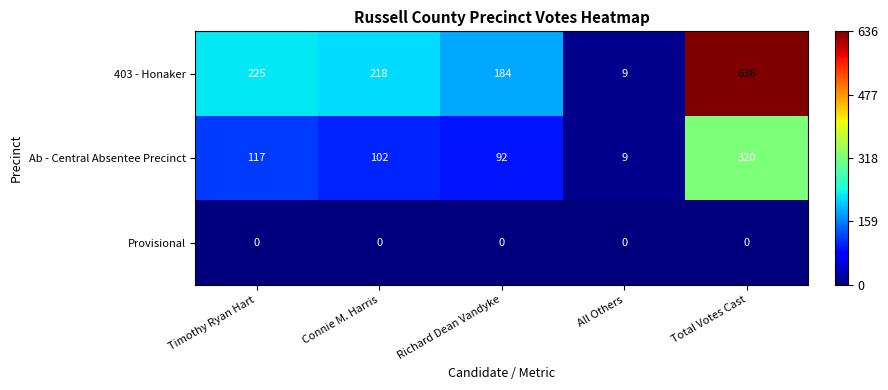

What is the difference between the 403 - Honaker values at Richard Dean Vandyke and Connie M. Harris?

34